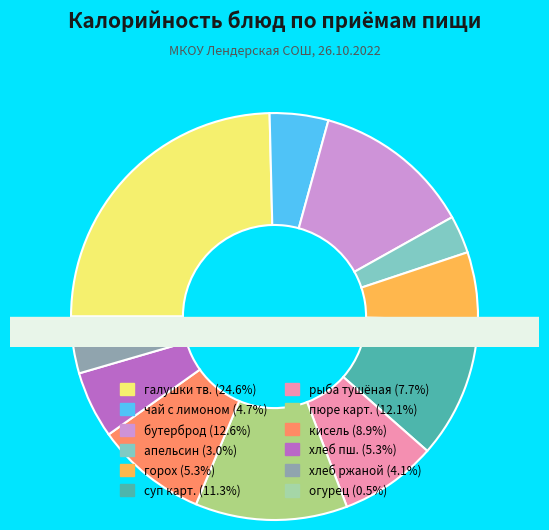

Which slice is the smallest?

огурец